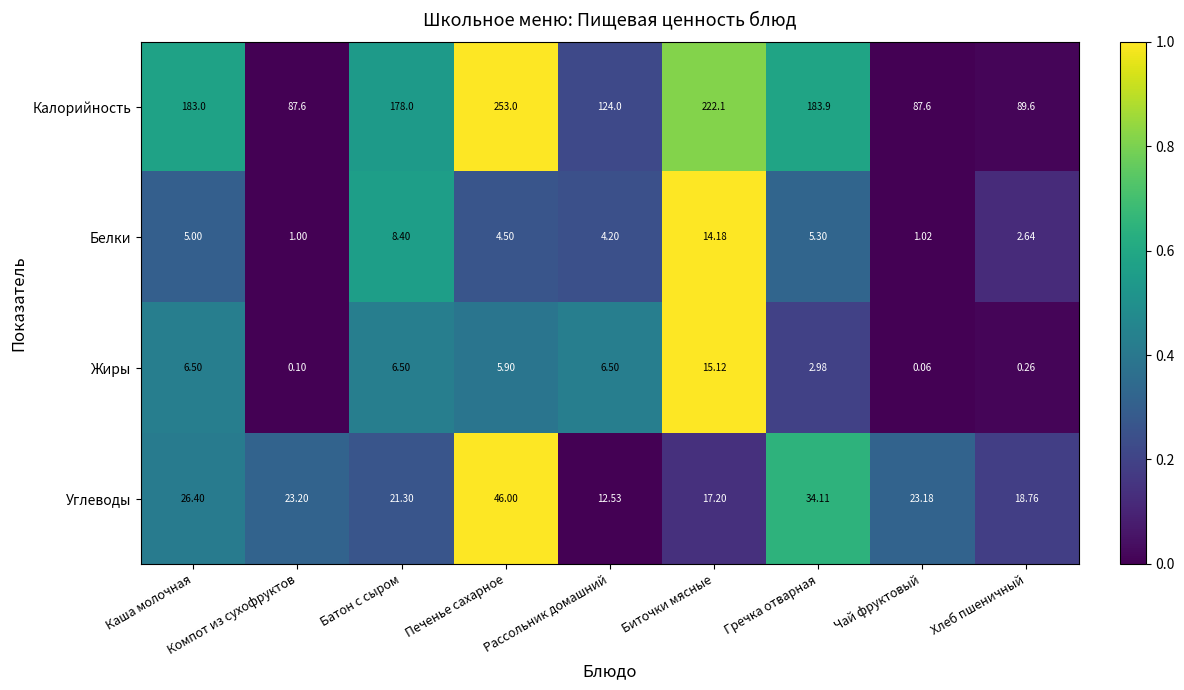

Rank the series at Батон с сыром from lowest to highest value.

Жиры, Белки, Углеводы, Калорийность